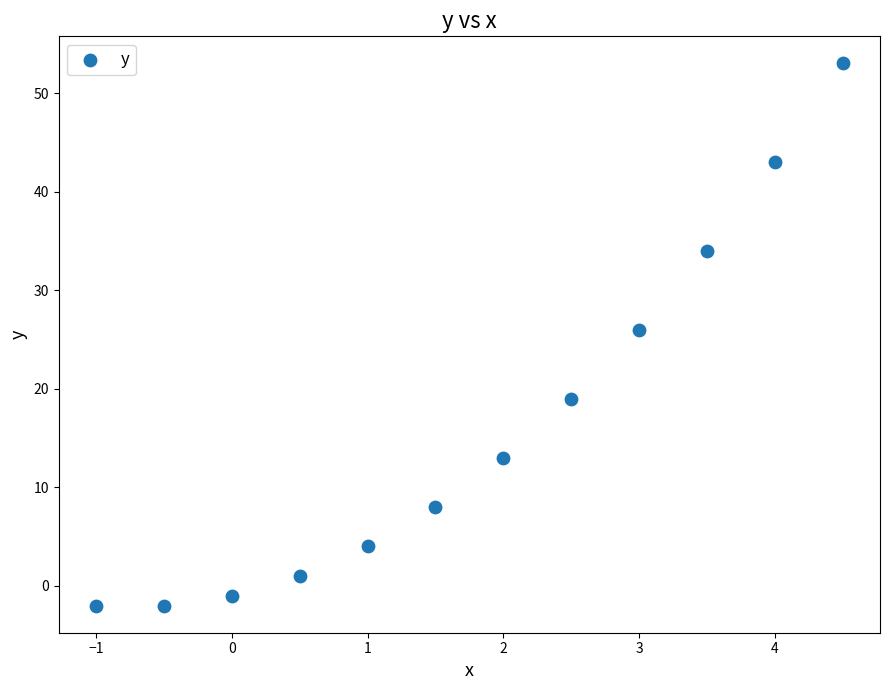

What Y value in the scatter plot is closest to 25?

26